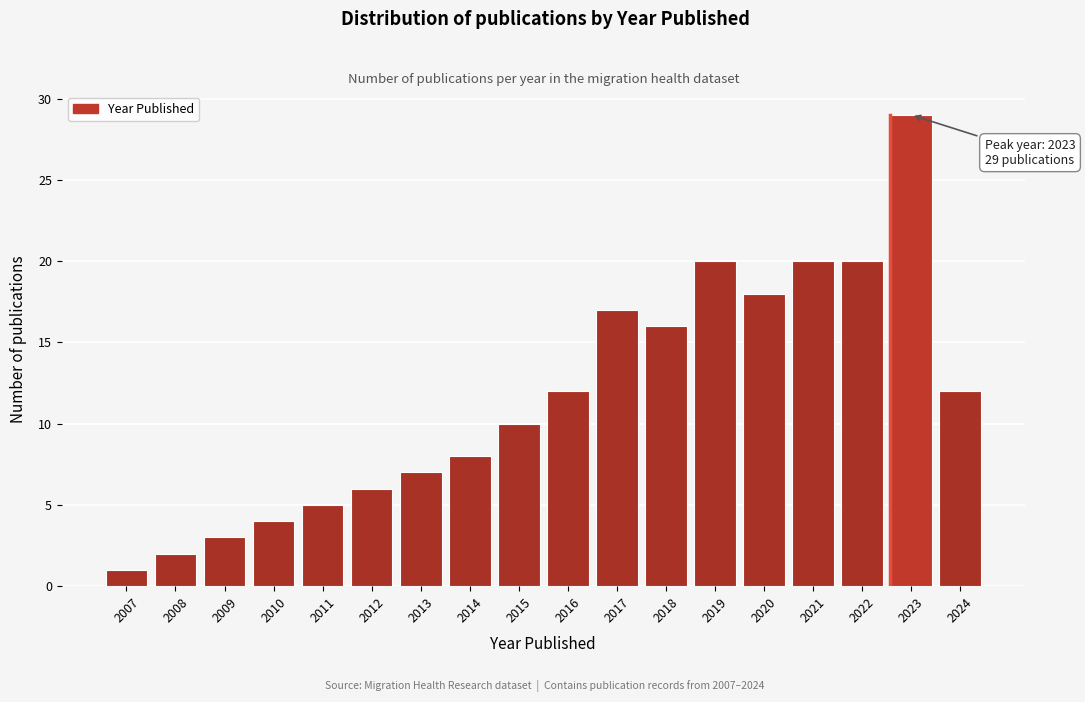

Reading left to right, what are all the values shown in this chart?

1	2	3	4	5	6	7	8	10	12	17	16	20	18	20	20	29	12